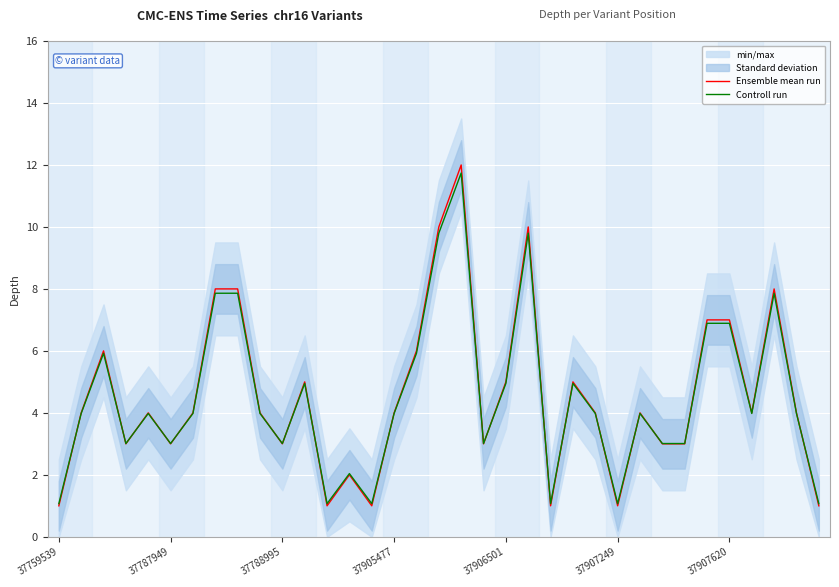

Read the Controll run value at 37905477.

4.0